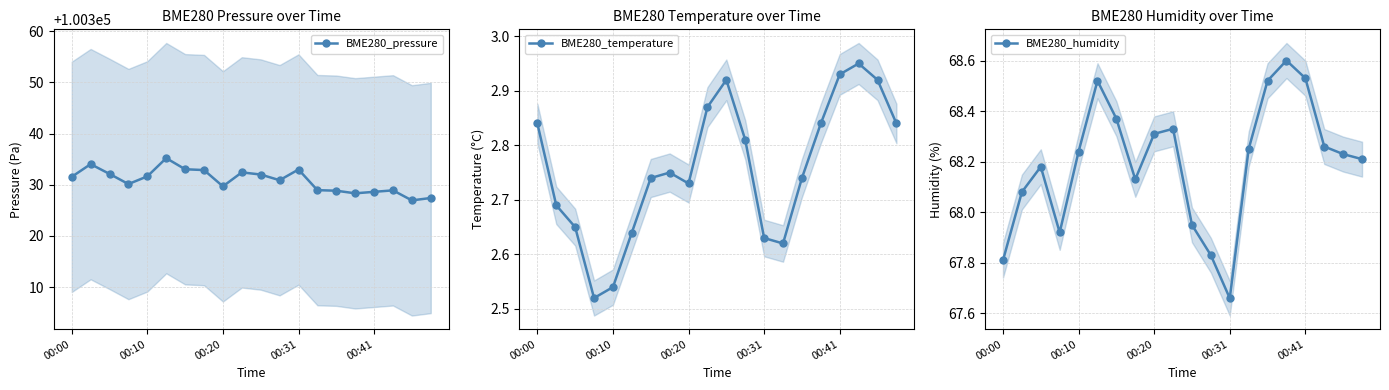

The BME280_pressure series shows 143660.5 at 18. True or false?

False